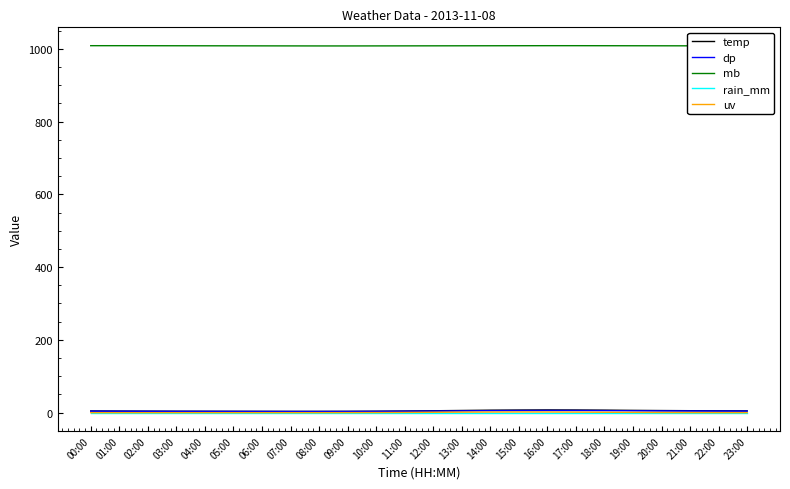

Which series has the largest total across all categories?

mb